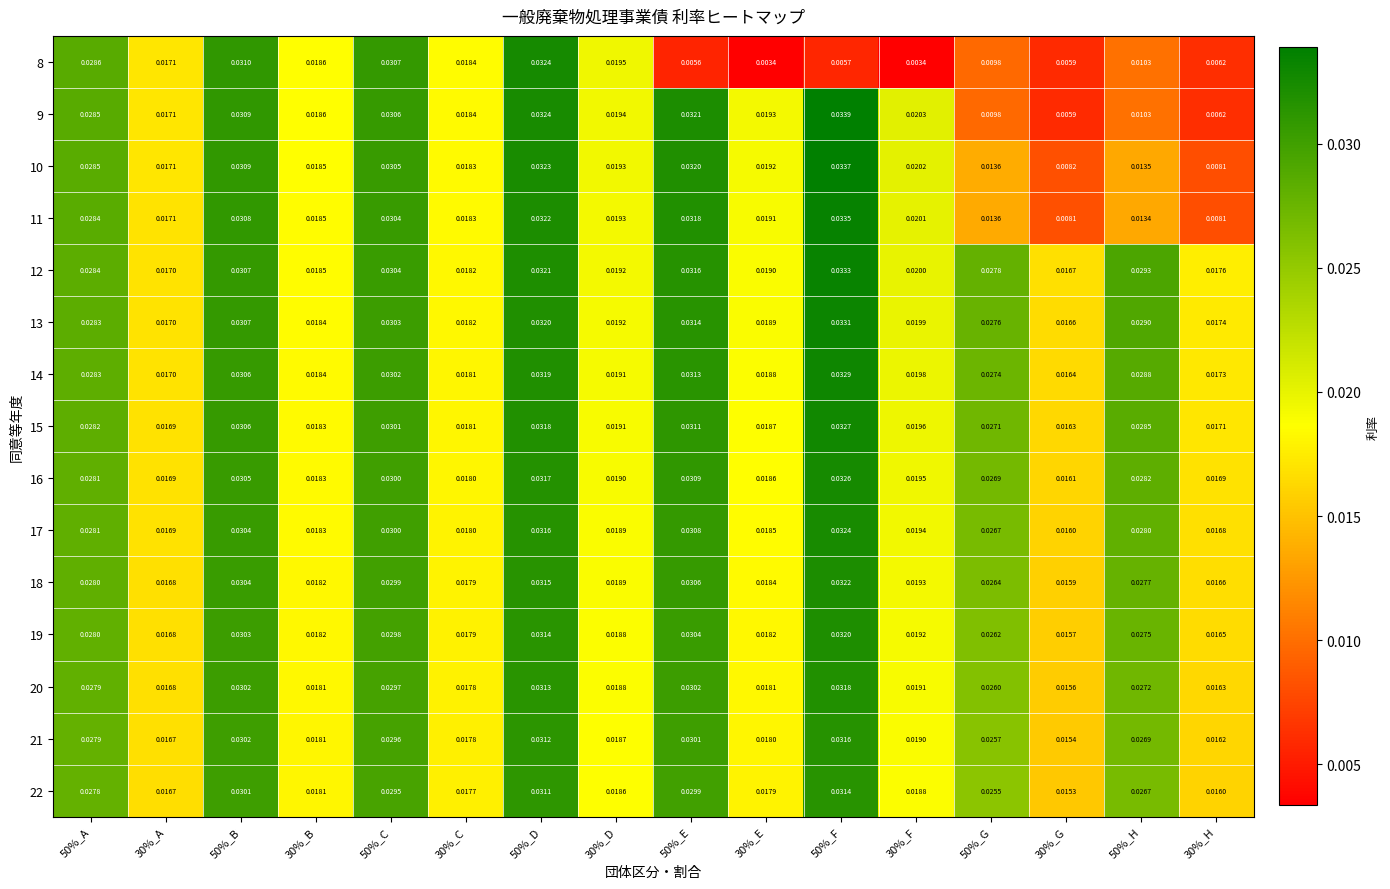

Is the value of 10 at 30%_F greater than the value of 11 at 30%_G?

Yes